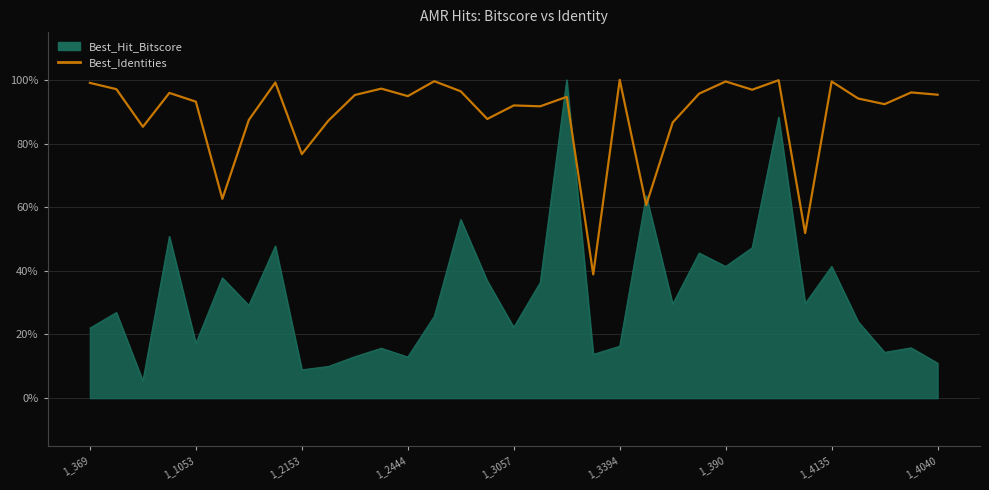

Rank the series by their average value, from highest to lowest.

Best_Identities, Best_Hit_Bitscore